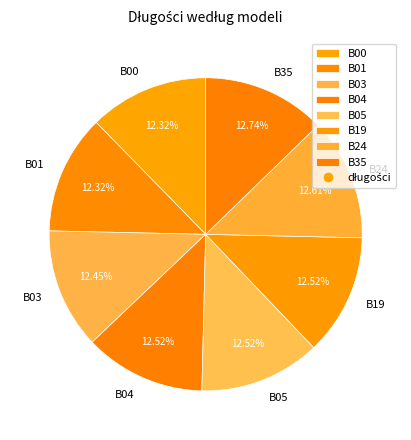

How many slices are in this pie chart?

8